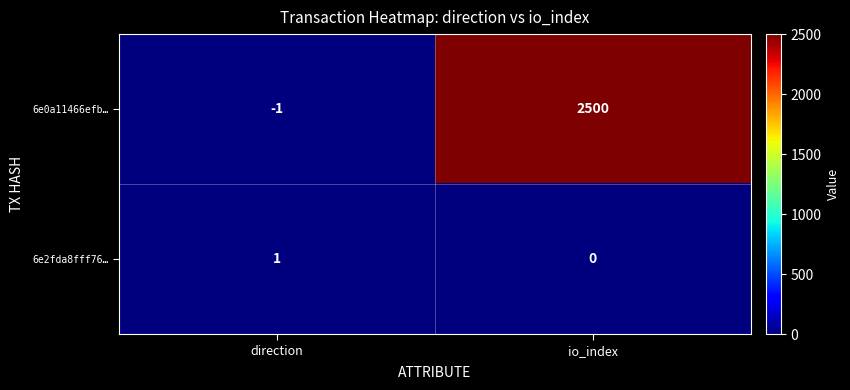

What is the difference between the 6e0a11466efb… values at io_index and direction?

2501